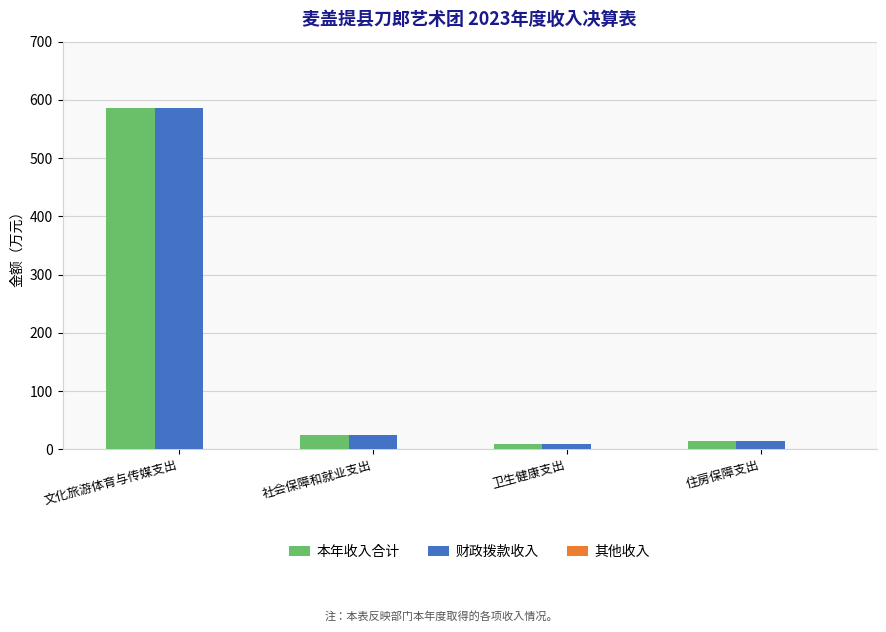

How many values in the 财政拨款收入 series are below 25?

2